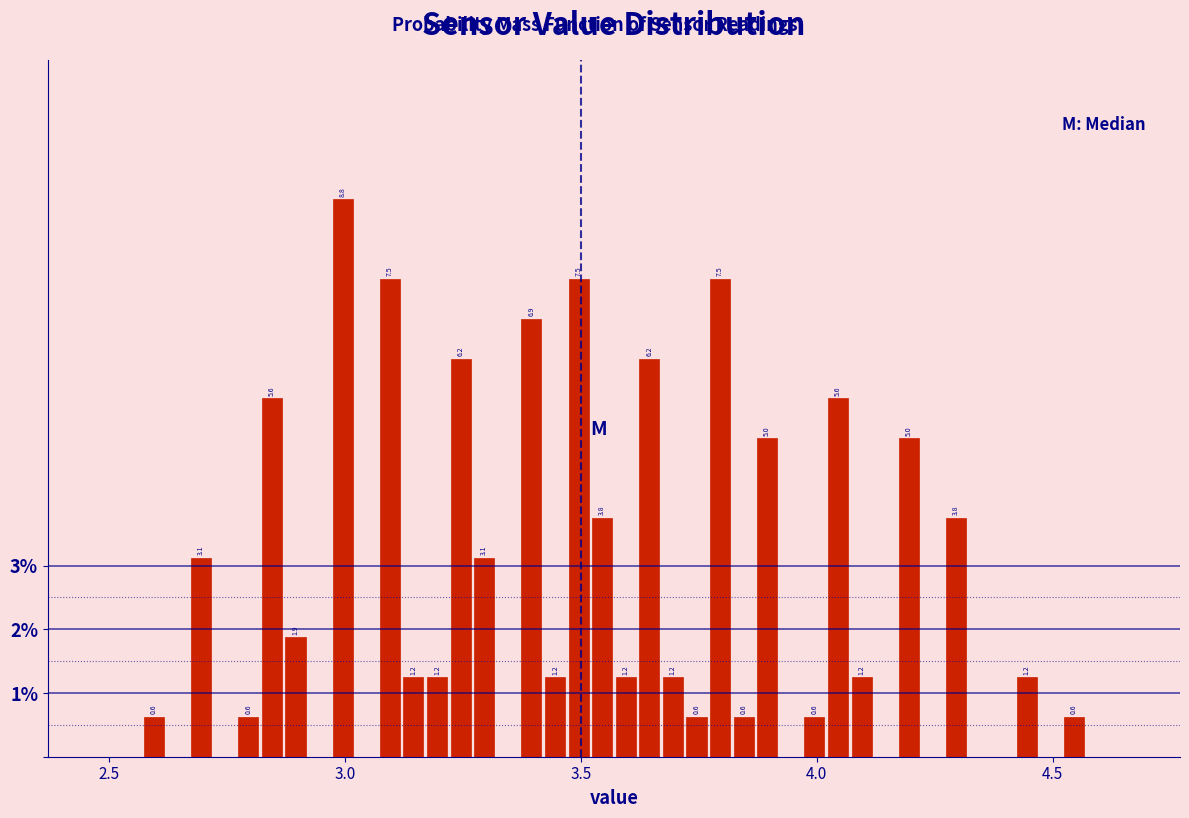

Read against the x-axis, roughly where is the centre of the tallest bar?

3.00